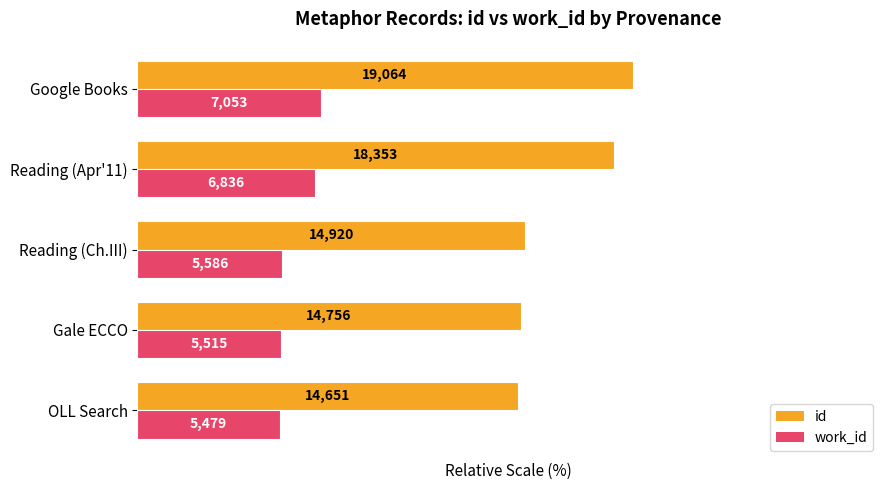

What are all the series names shown in the legend?

id, work_id